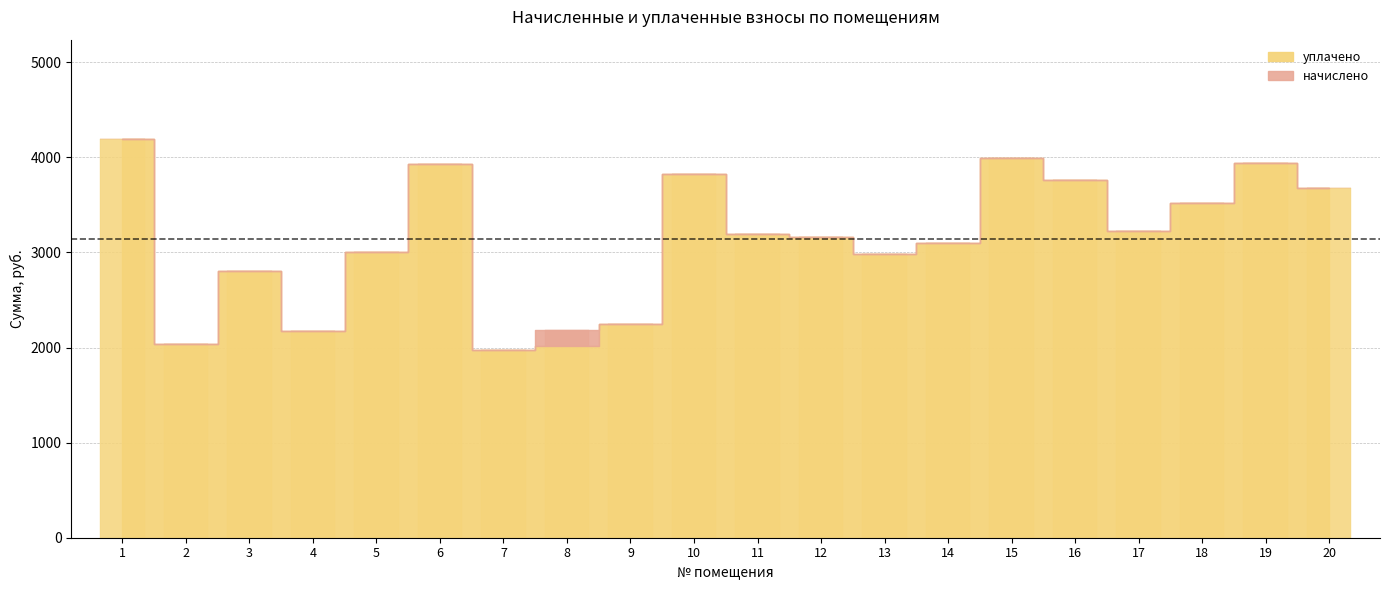

What is the difference between the maximum and second lowest values?

2172.7